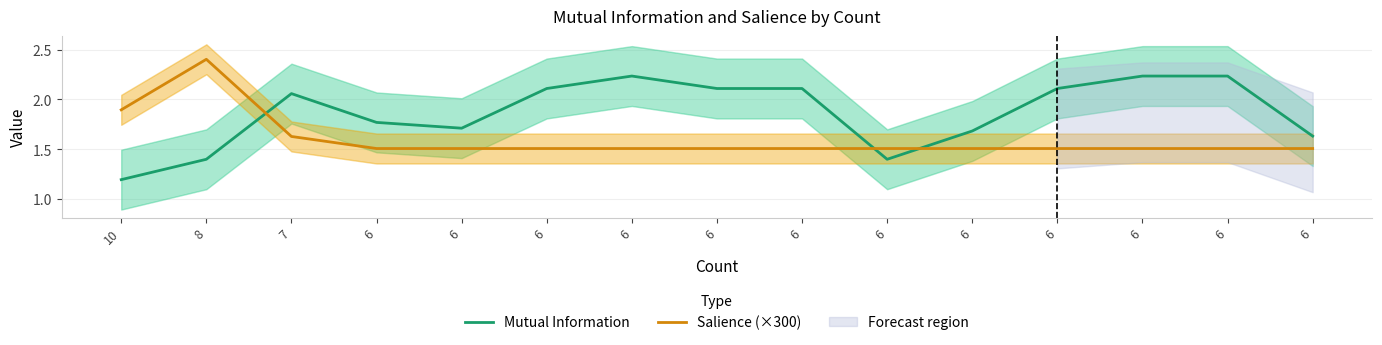

Where is the first local maximum for Salience (×300)?

8